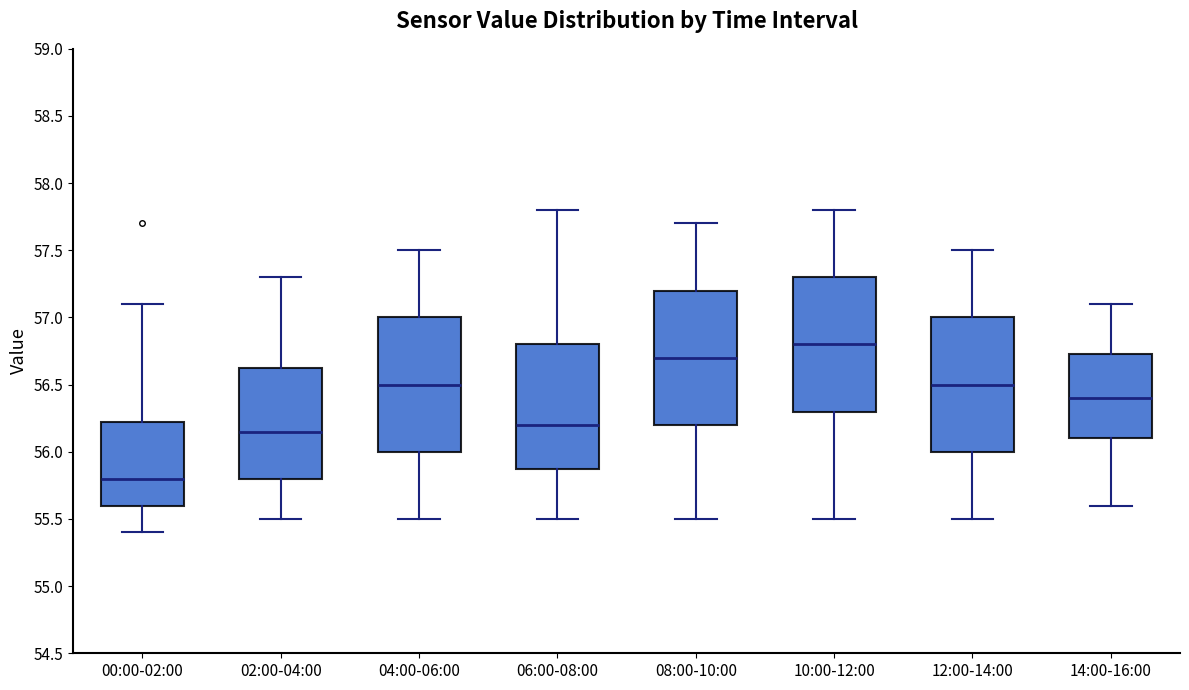

Reading left to right, transcribe this box plot: for each box, give where its median line is, the range the box spans, and where its two whiskers end, as read against the y-axis. The values are not printed on the chart, so give them approximately, as read against the axis.

00:00-02:00: median 55.80, box 55.60 to 56.25, whiskers 55.40 to 57.10
02:00-04:00: median 56.15, box 55.80 to 56.65, whiskers 55.50 to 57.30
04:00-06:00: median 56.50, box 56.00 to 57.00, whiskers 55.50 to 57.50
06:00-08:00: median 56.20, box 55.90 to 56.80, whiskers 55.50 to 57.80
08:00-10:00: median 56.70, box 56.20 to 57.20, whiskers 55.50 to 57.70
10:00-12:00: median 56.80, box 56.30 to 57.30, whiskers 55.50 to 57.80
12:00-14:00: median 56.50, box 56.00 to 57.00, whiskers 55.50 to 57.50
14:00-16:00: median 56.40, box 56.10 to 56.75, whiskers 55.60 to 57.10